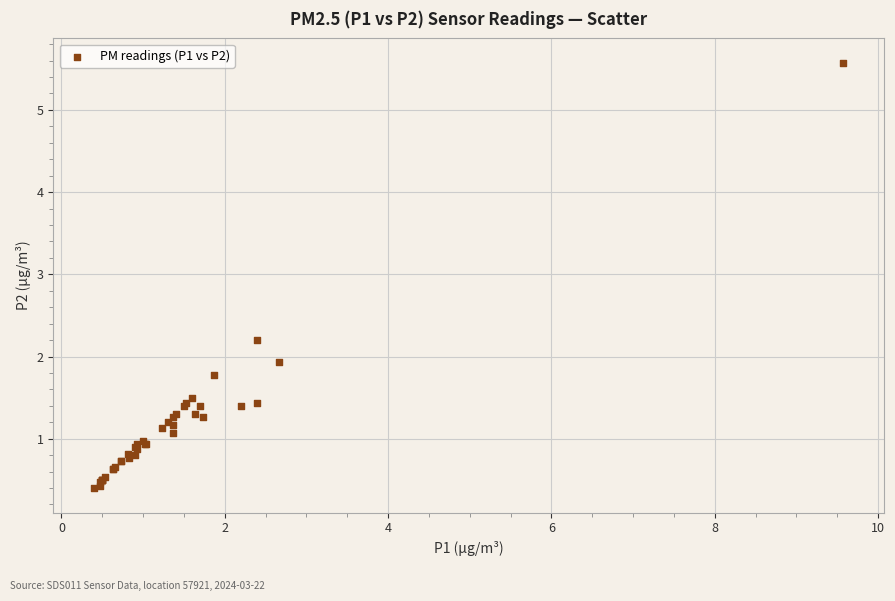

What Y value in the scatter plot is closest to 2?

1.9